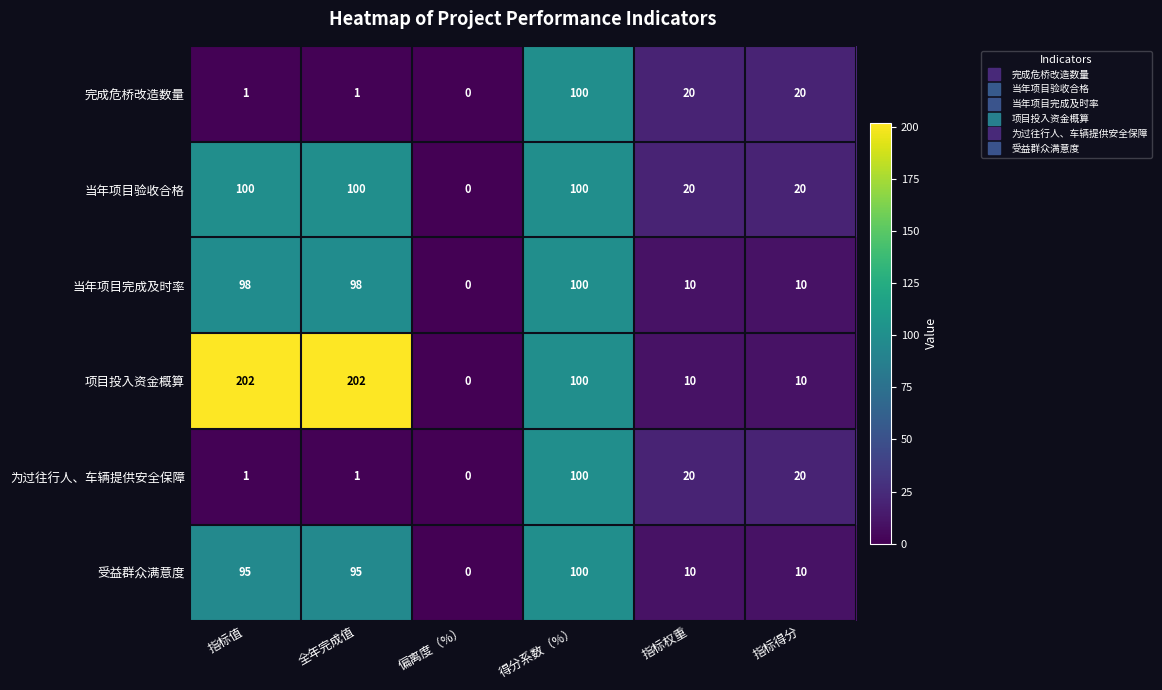

What is the average value of the 当年项目完成及时率 series?

53